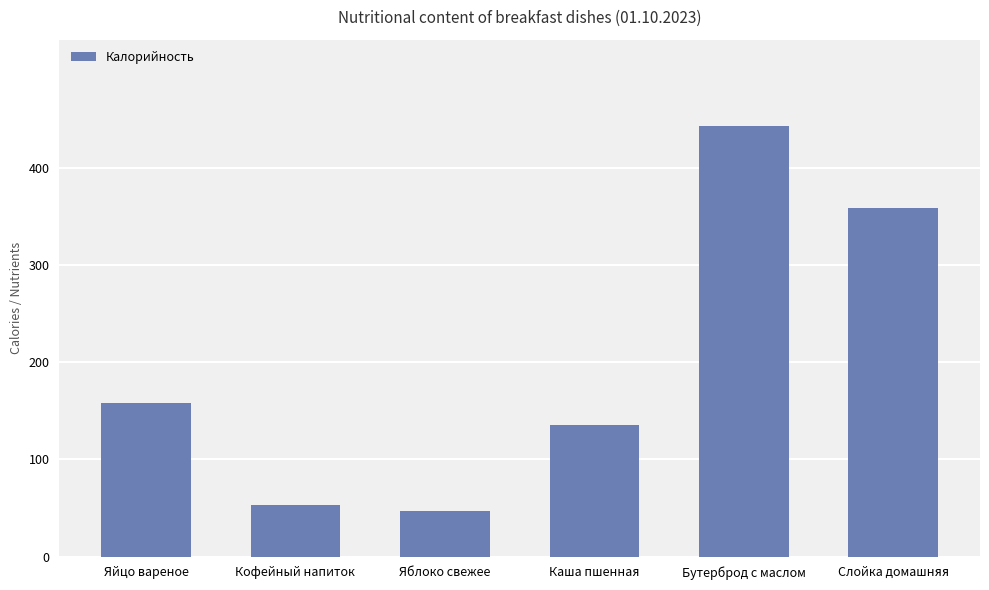

Which has a higher value, Каша пшенная or Яйцо вареное?

Яйцо вареное